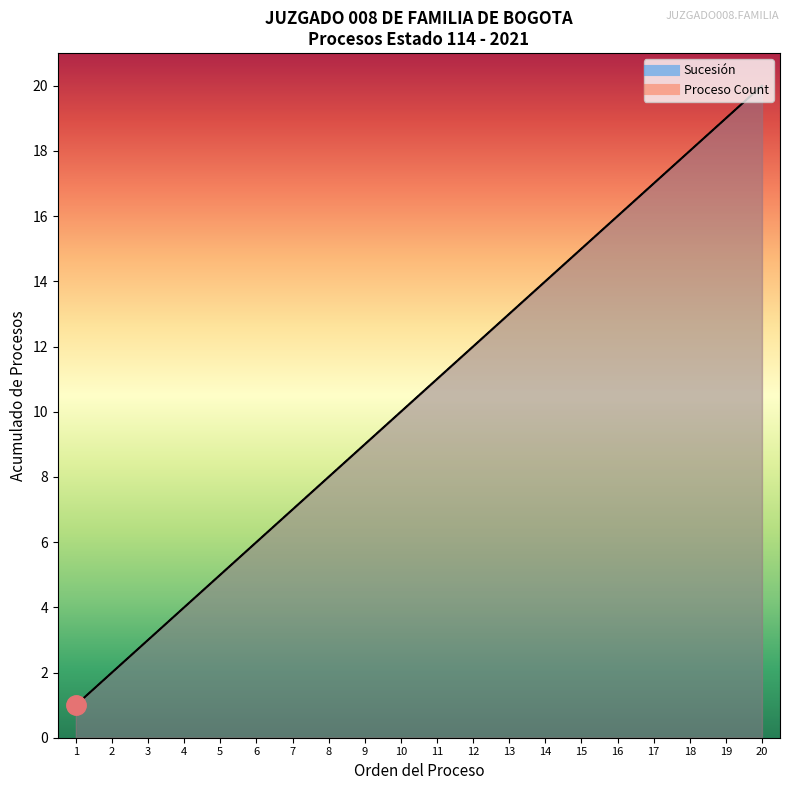

Is it true that Sucesión equals 15 at 10?

False